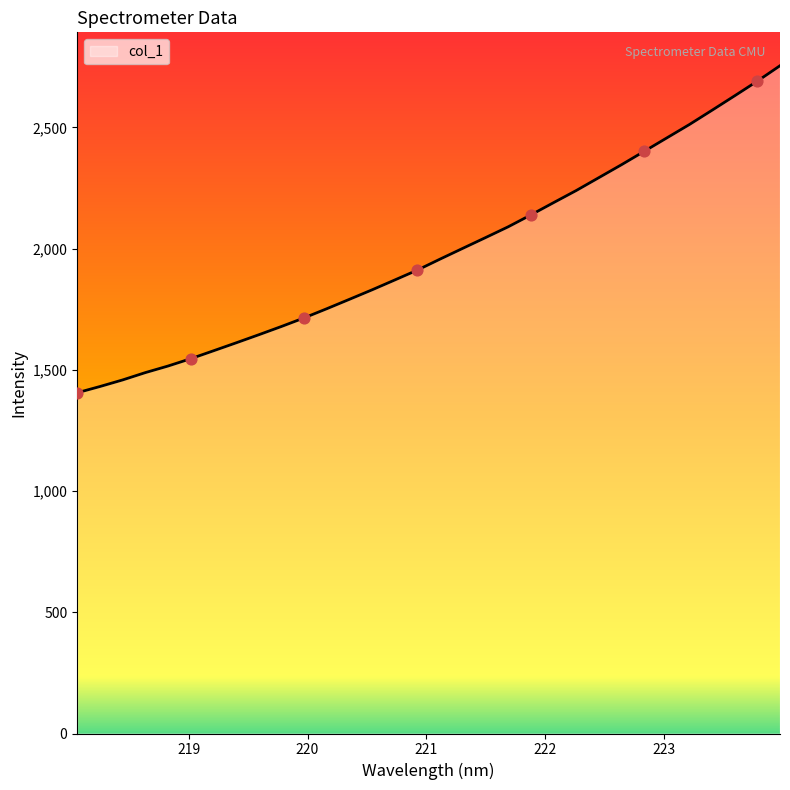

What is the smallest value displayed?

1405.6